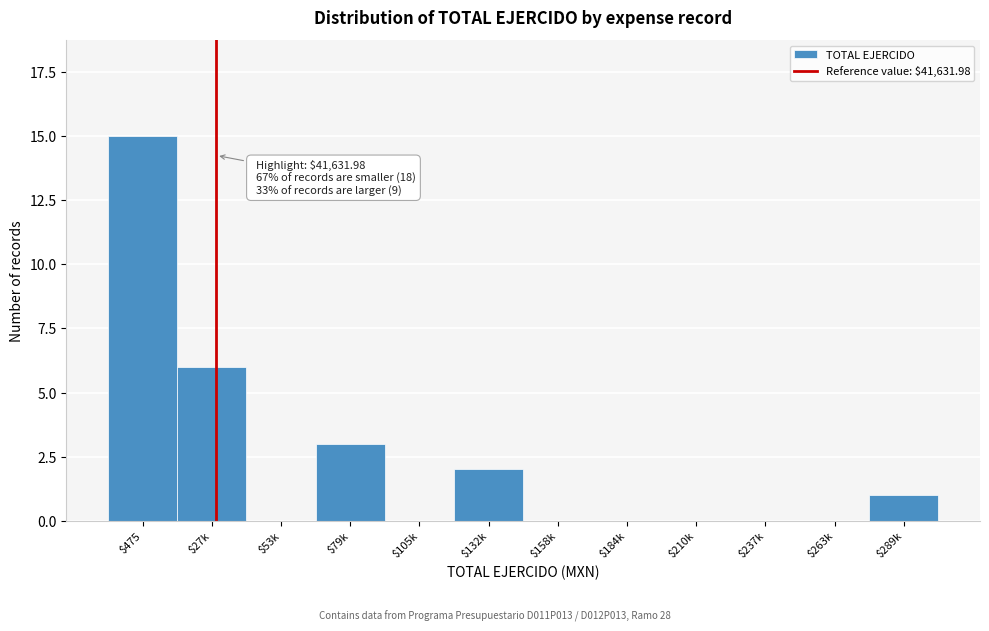

What is the sum of all values?

27